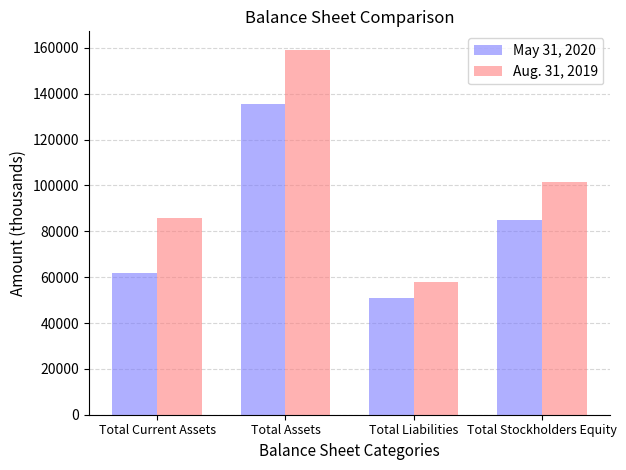

Reading left to right, what are all the values shown in this chart?

May 31, 2020: 61953	135668	50793	84875
Aug. 31, 2019: 85893	159234	57880	101354